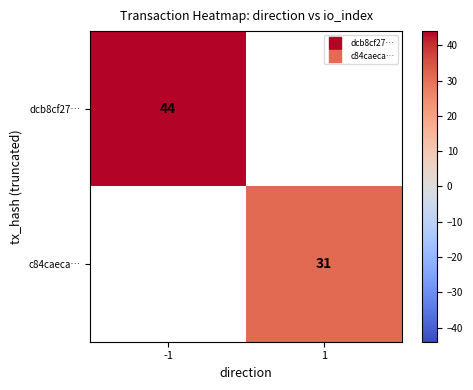

Count the number of data series in this chart.

2